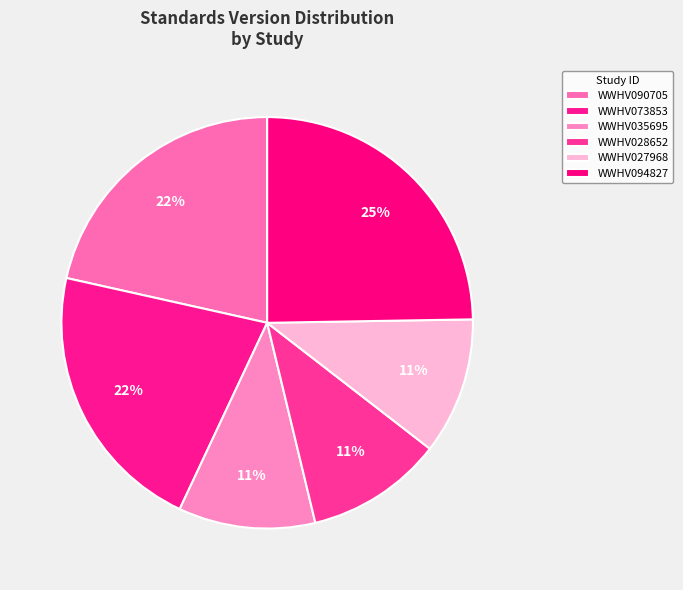

Approximately how many times larger is the value at WWHV073853 compared to WWHV094827?

0.9